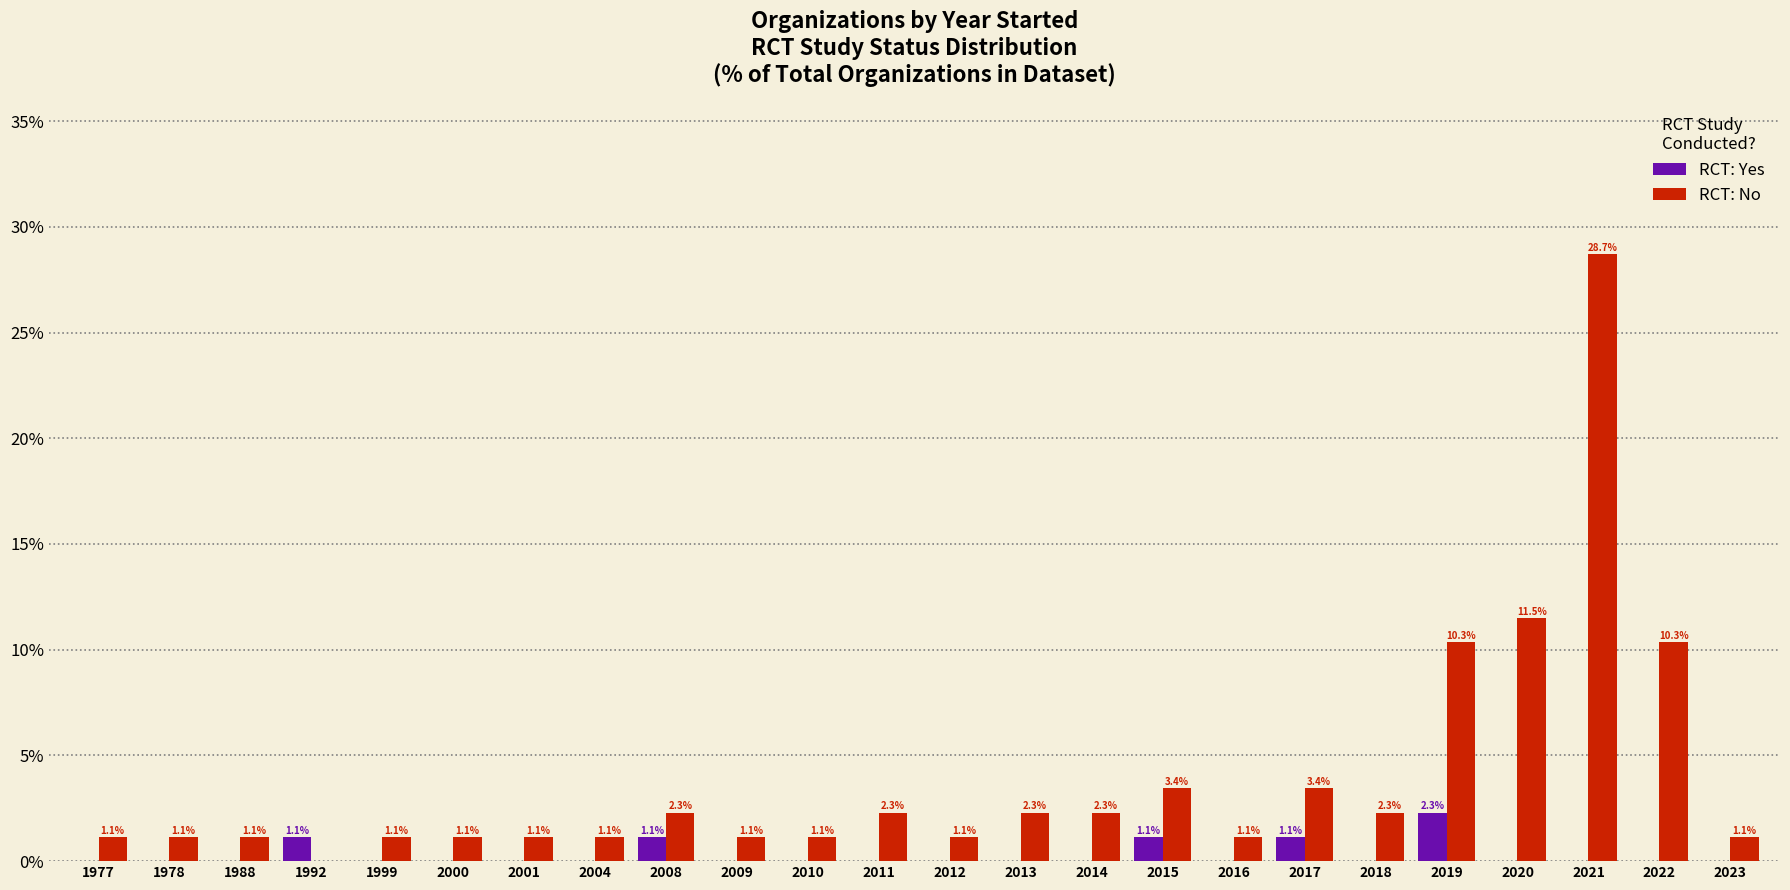

What is the sum of the RCT: Yes values at 2023 and 2019?

2.3